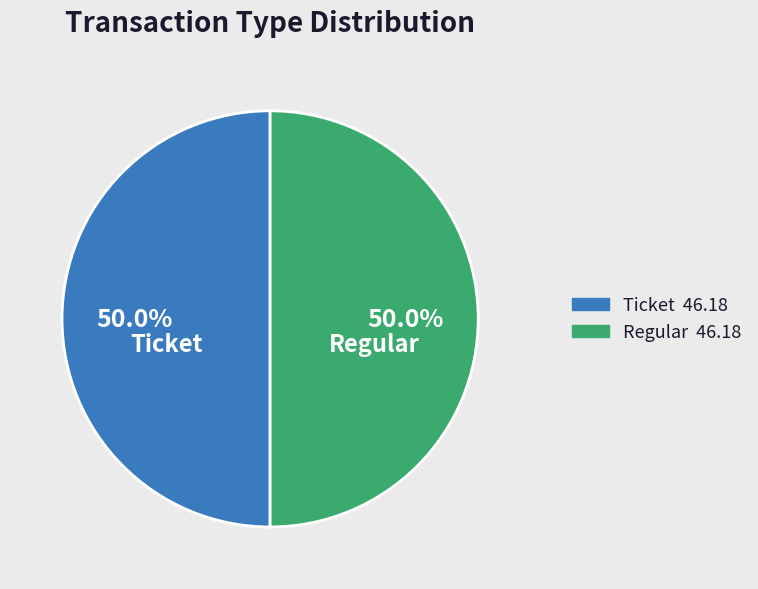

To the nearest percent, what portion does Regular represent?

50%